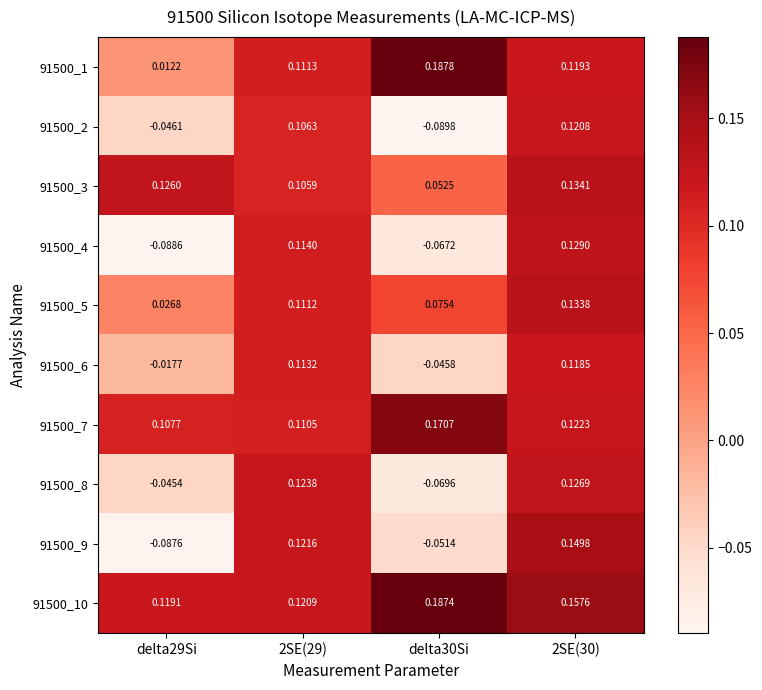

Is the value of 91500_5 at delta30Si greater than the value of 91500_4 at delta29Si?

Yes